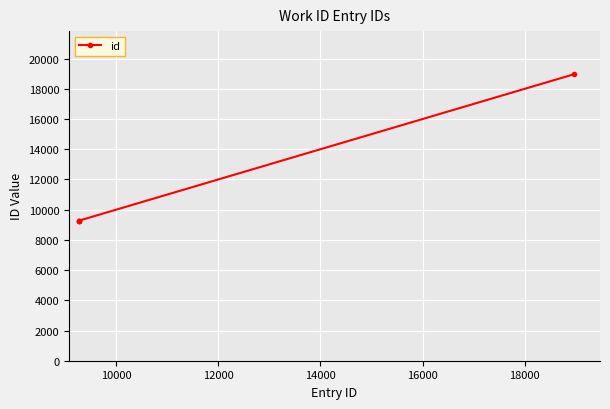

What is the value of the 2nd point from the left?

9280